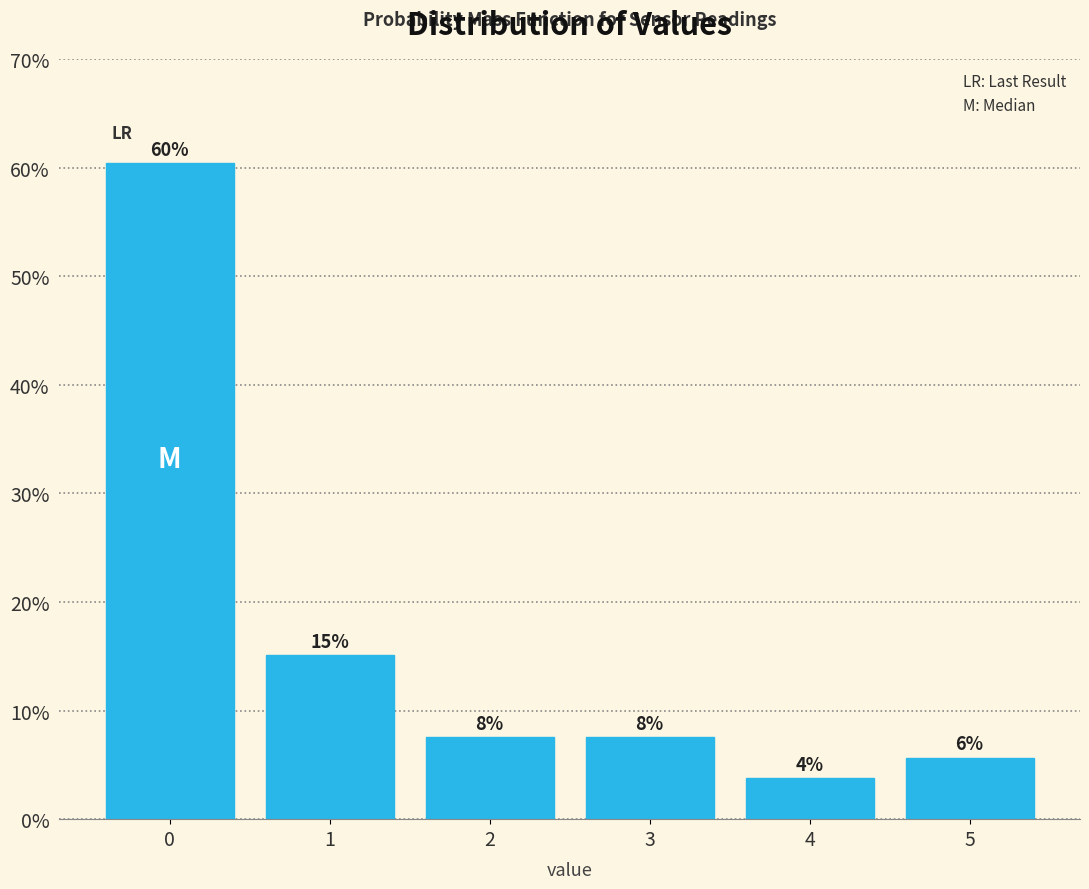

How many bars are there in total?

6